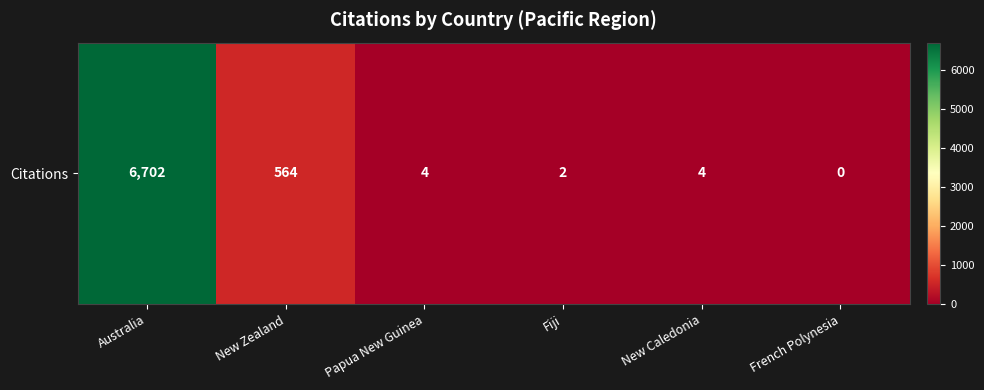

How many data points are above 4?

2